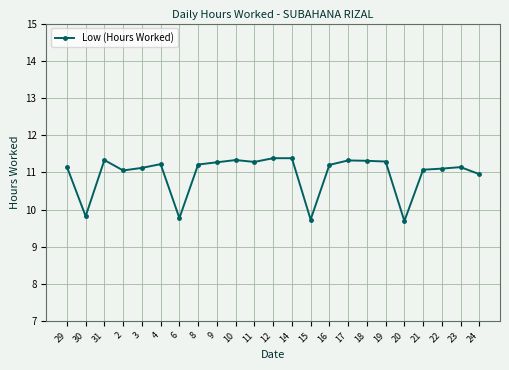

At which category does the data reach its first local peak?

31